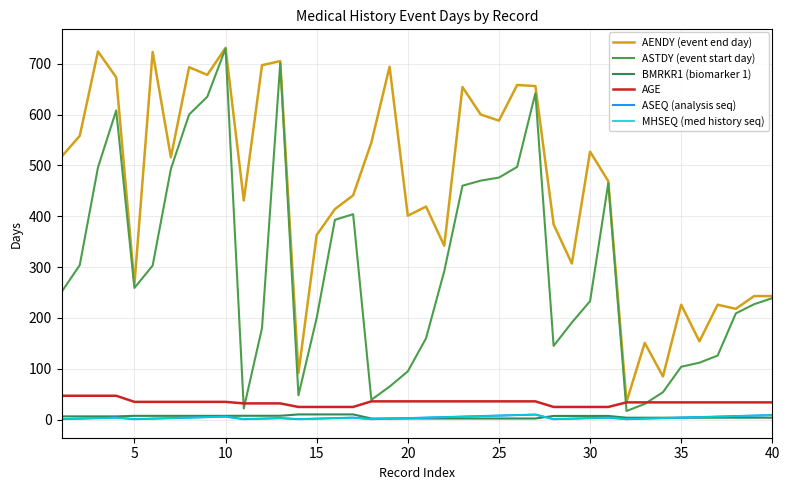

Is this an area chart (filled region under the line)?

No